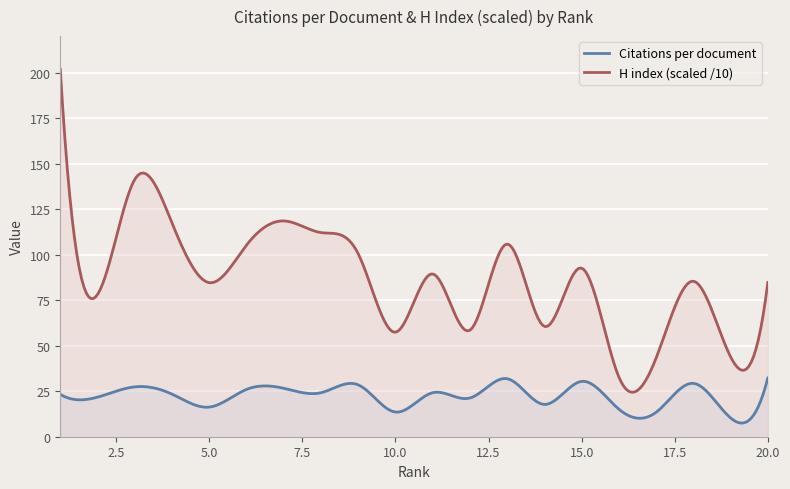

What is the difference between the maximum and minimum values in the Citations per document series?

24.7